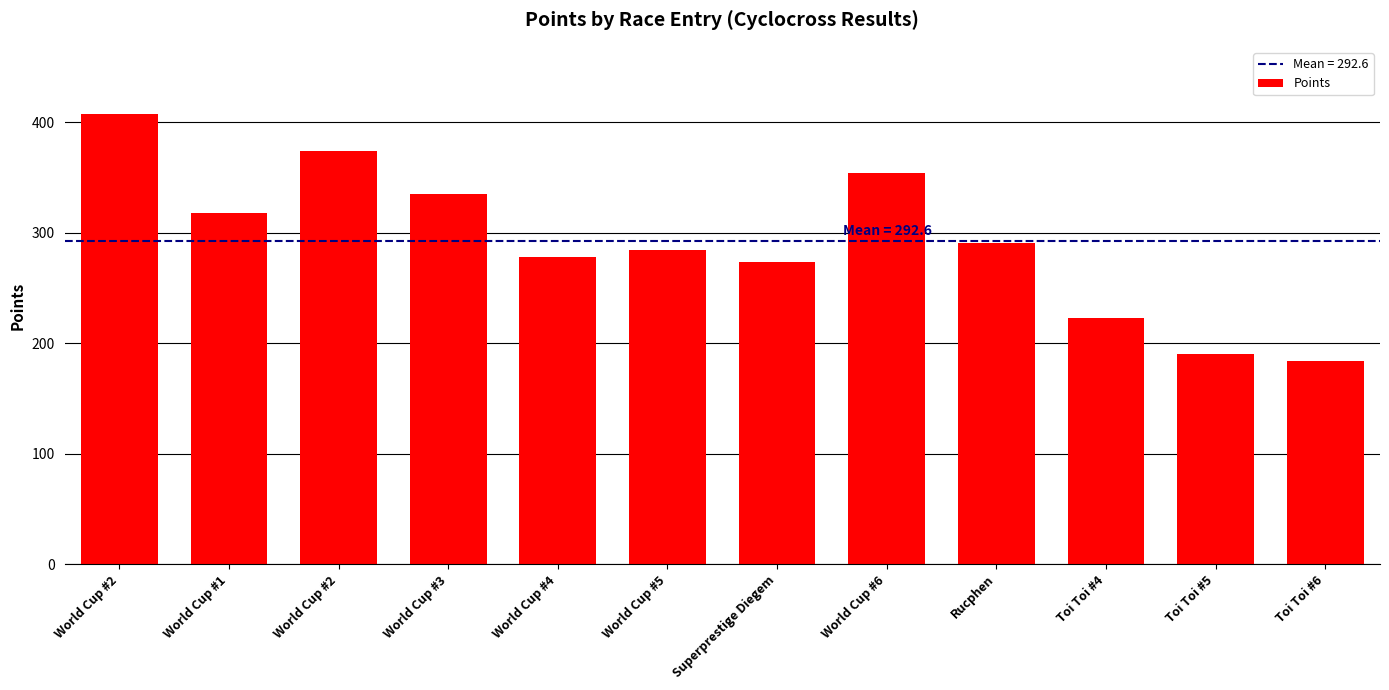

Are the bars grouped side by side (vs. stacked)?

No